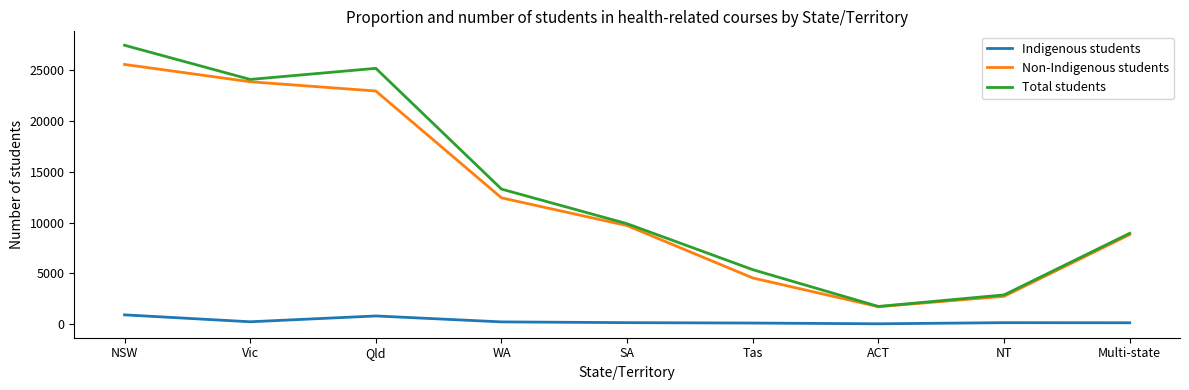

At which label does Non-Indigenous students reach its minimum?

ACT